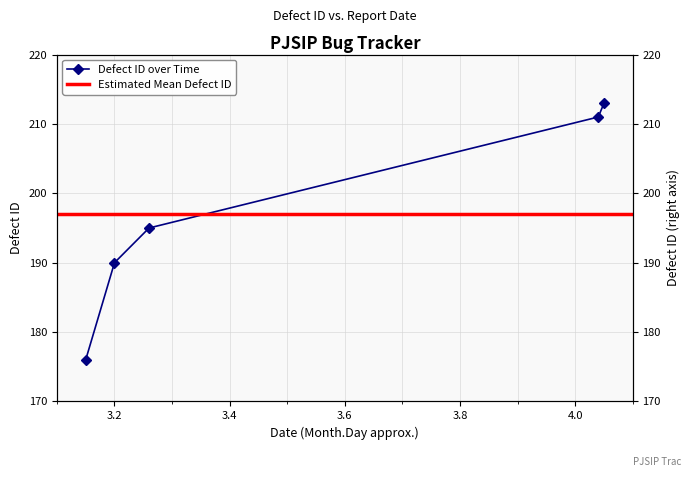

What is the sum of the values at 2007-03-20 and 2007-04-05?

403